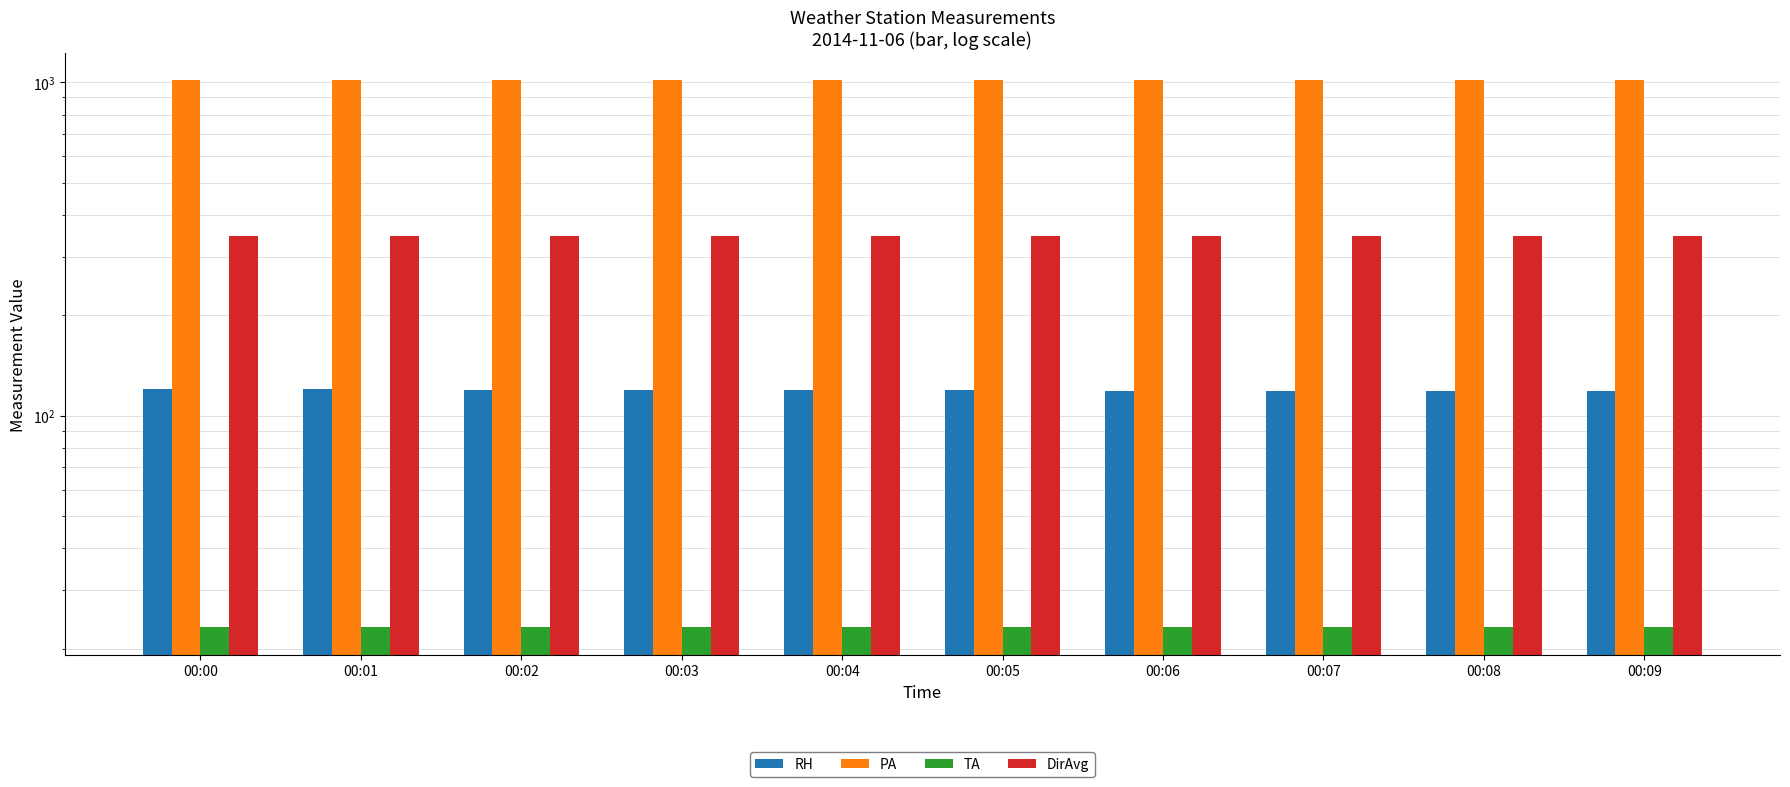

Which series has the largest total across all categories?

PA